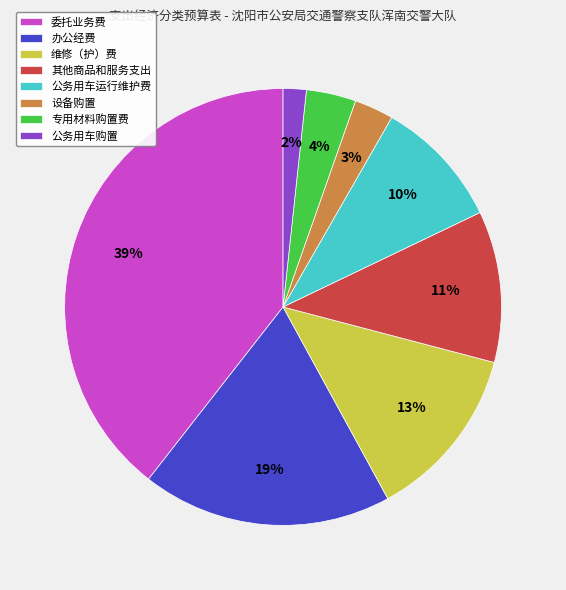

What is the smallest slice in the pie chart?

公务用车购置